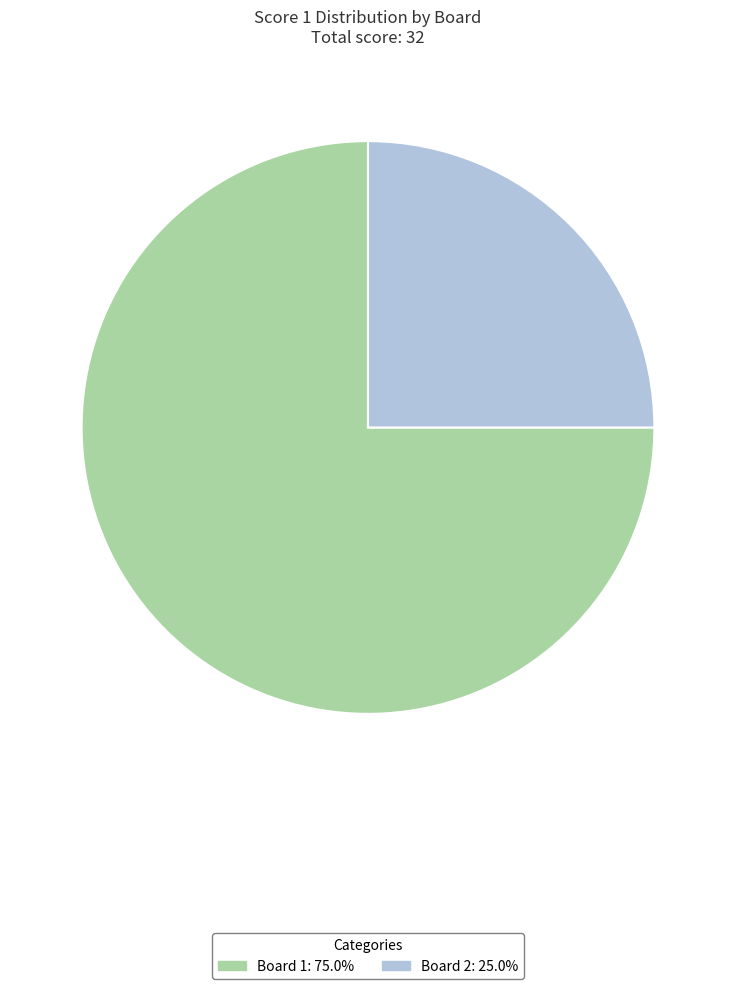

Between Board 1 and Board 2, which is larger?

Board 1